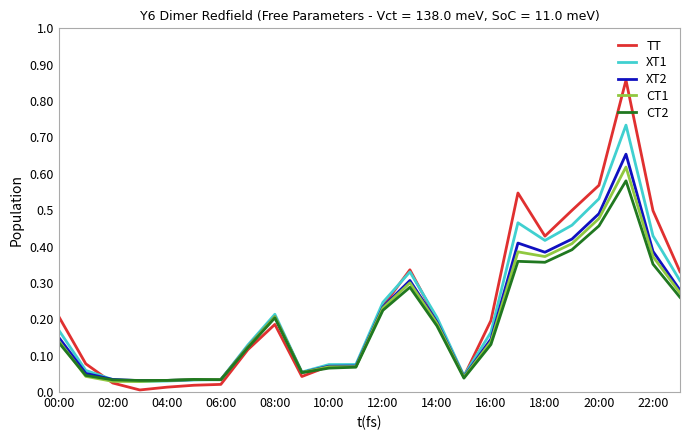

Does the chart display data point markers on the line(s)?

No